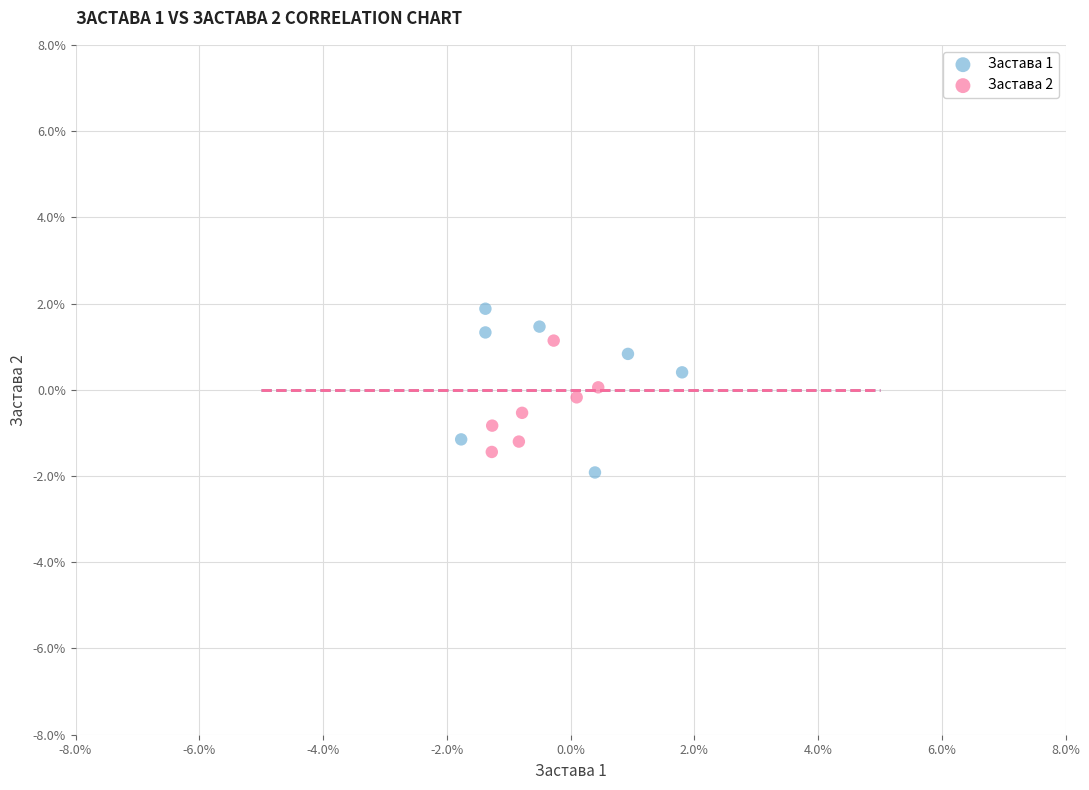

What are all the series names shown in the legend?

Застава 1, Застава 2